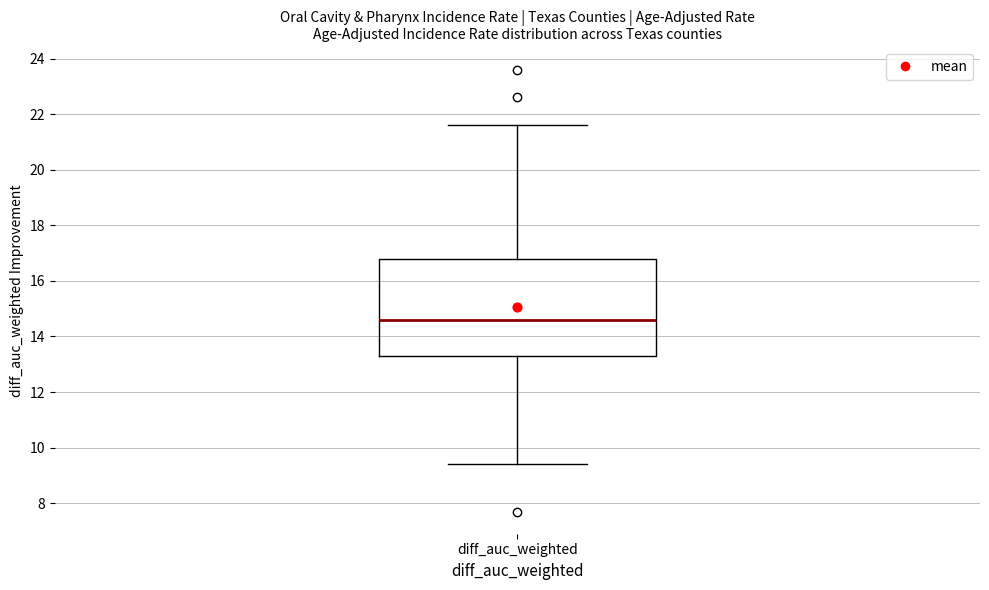

Transcribe this box plot: give where the median line is, the range the box spans, and where the two whiskers end, as read against the y-axis. The values are not printed on the chart, so give them approximately, as read against the axis.

median 14.6, box 13.4 to 16.8, whiskers 9.4 to 21.6